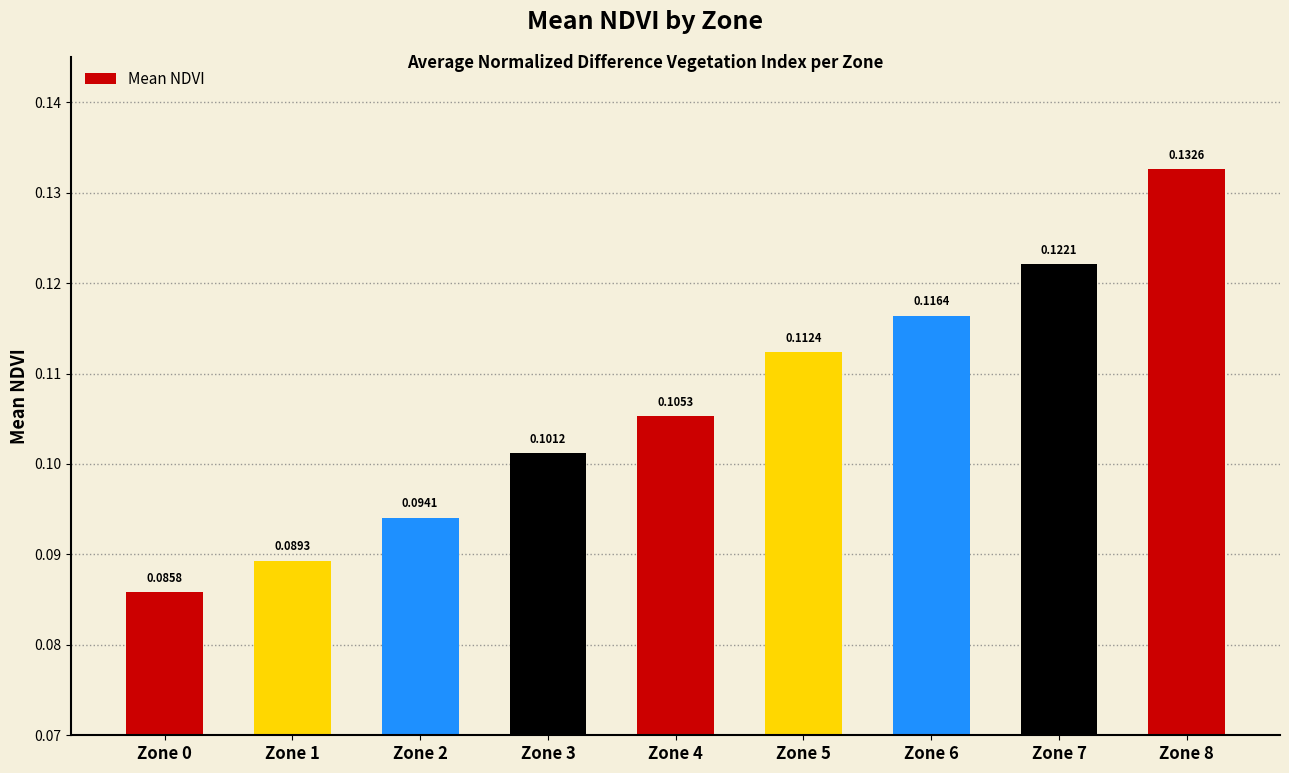

What is the sum of the values at Zone 8 and Zone 7?

0.3